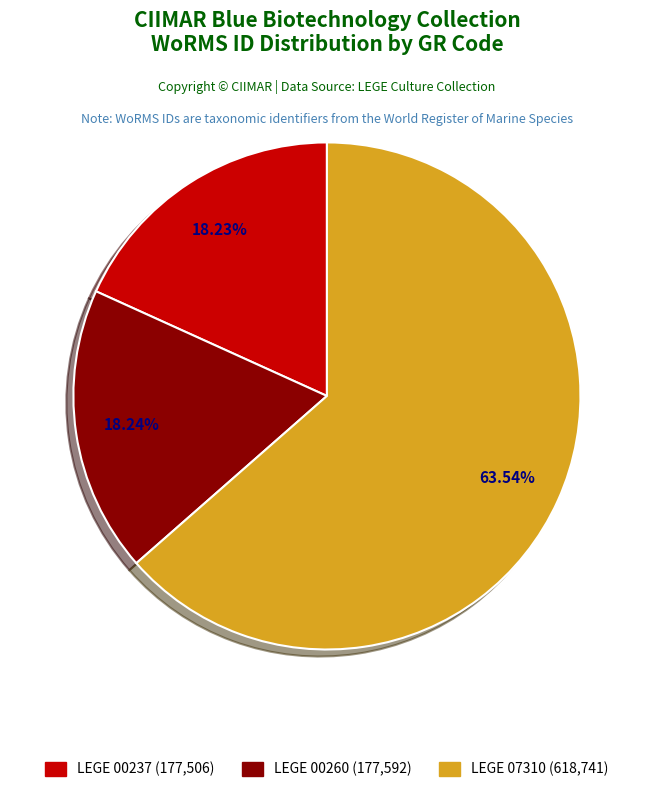

Approximately how many times larger is the value at LEGE 07310 compared to LEGE 00237?

3.5